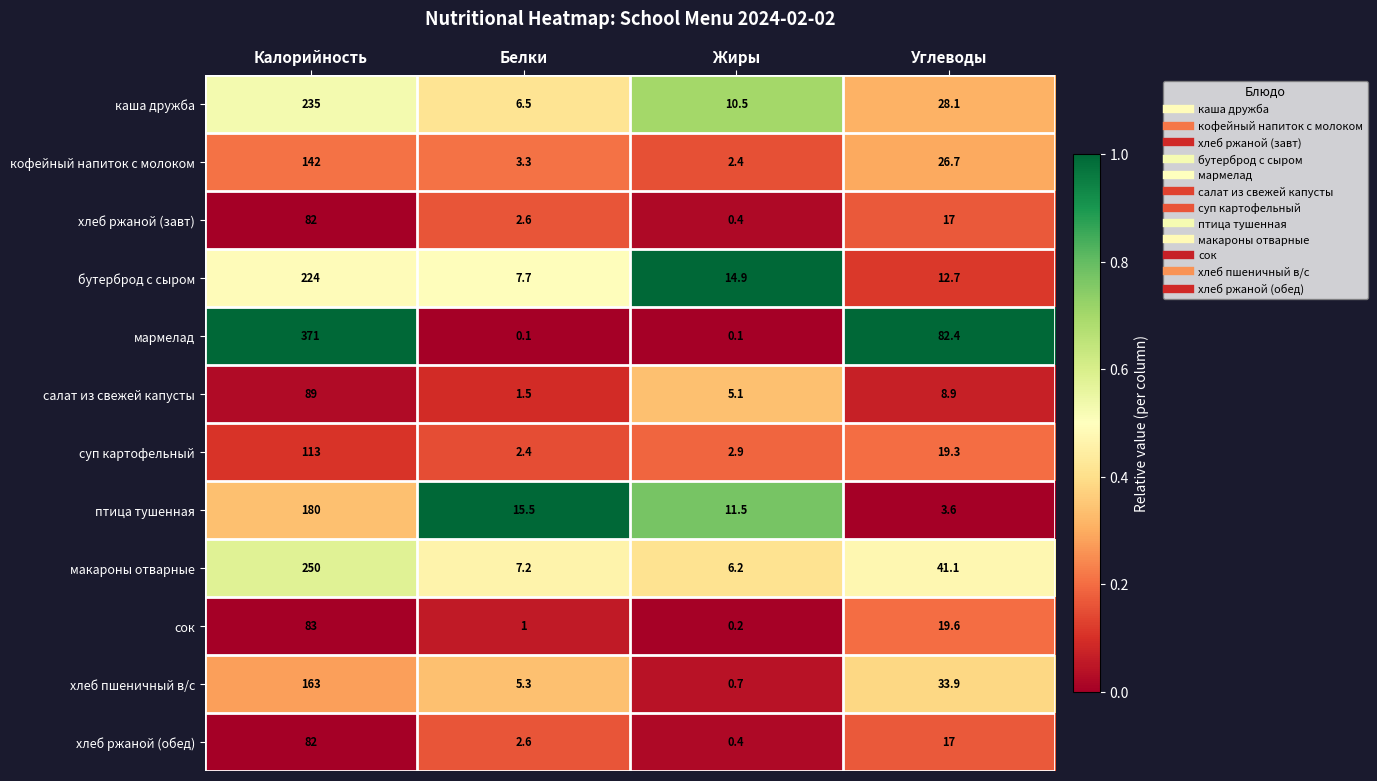

The хлеб ржаной (обед) series shows 2.6 at Белки. True or false?

True